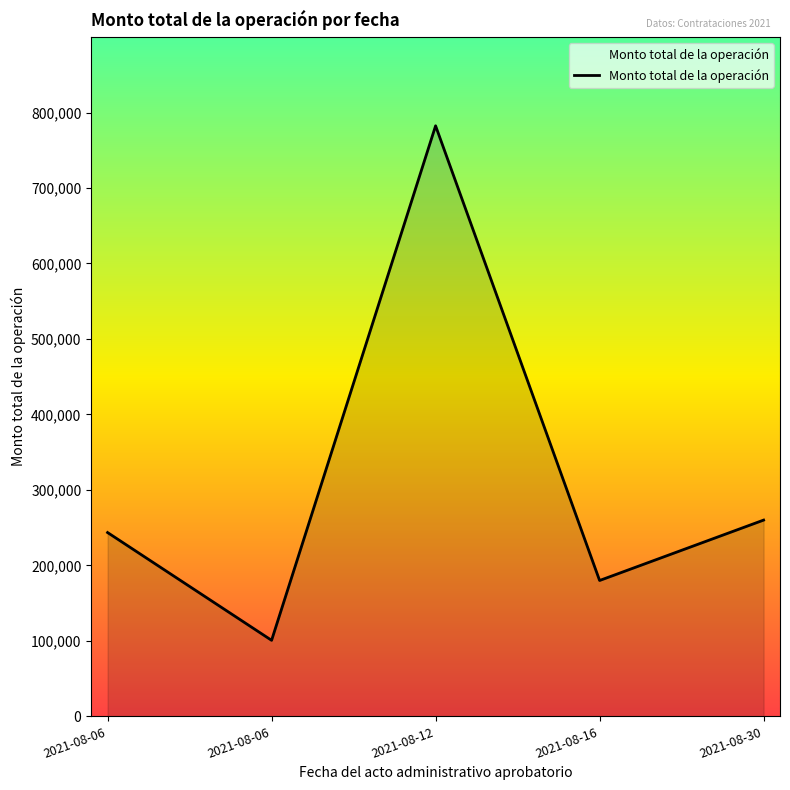

Count the number of data series in this chart.

1